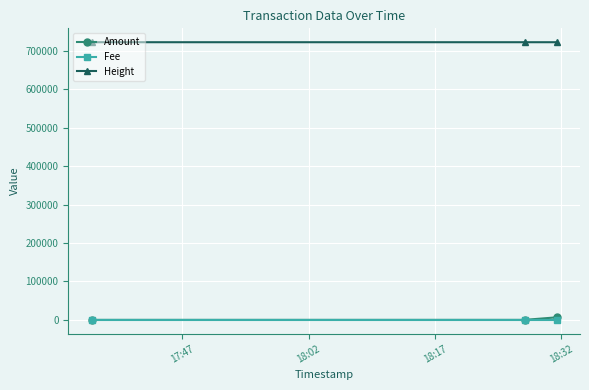

Which series has the largest total across all categories?

Height